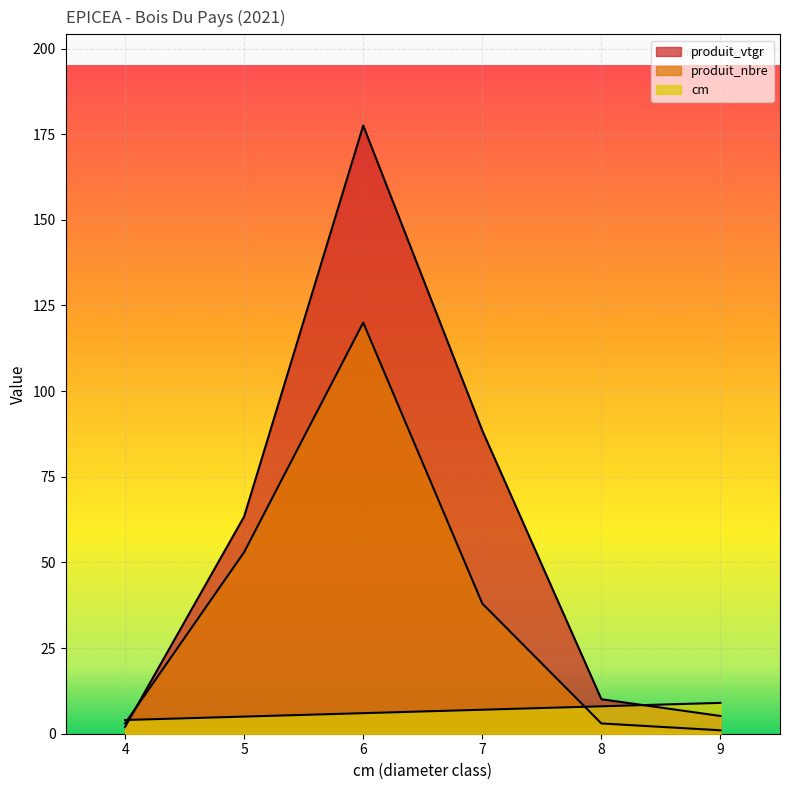

What is the total value across all series at 5?

121.4